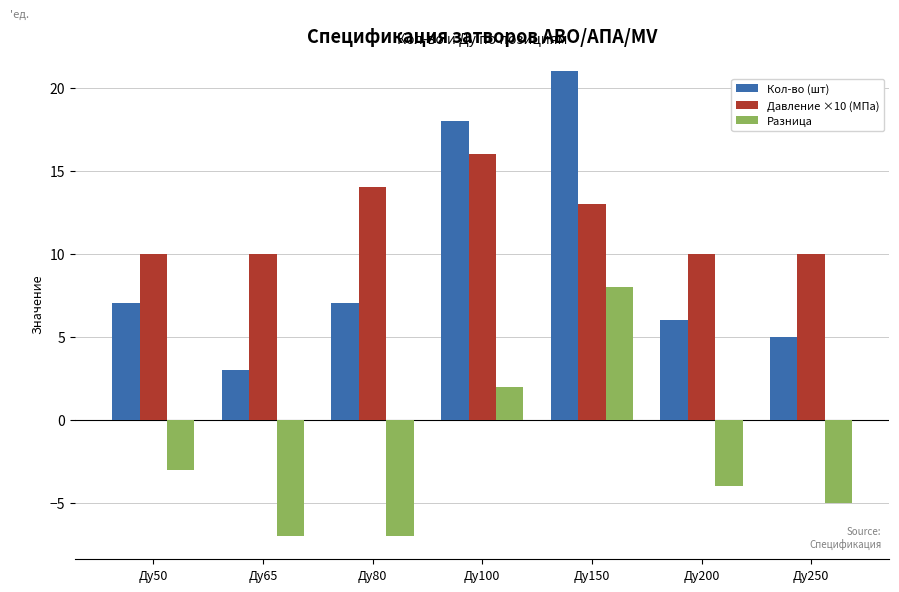

What is the lowest value of the Кол-во (шт) series?

3